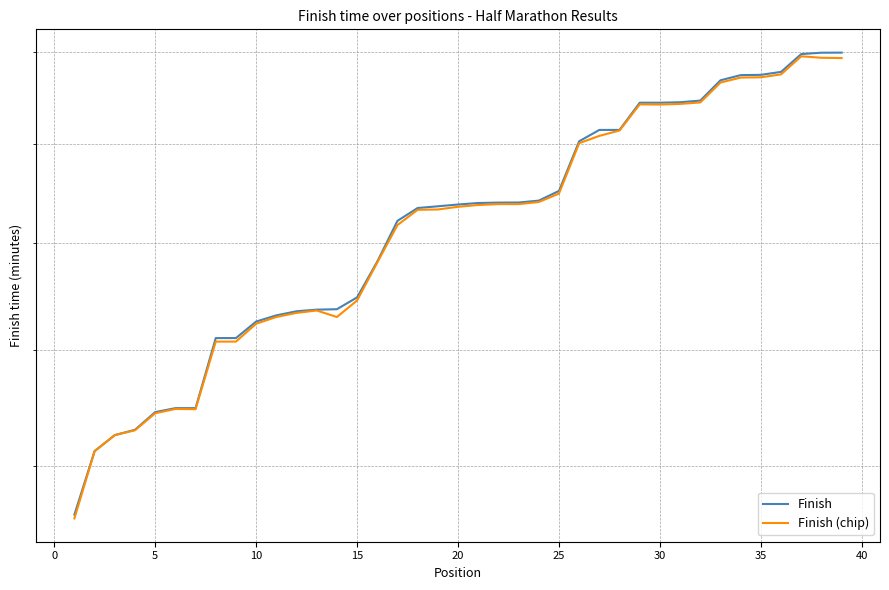

Count the number of categories in the chart.

39